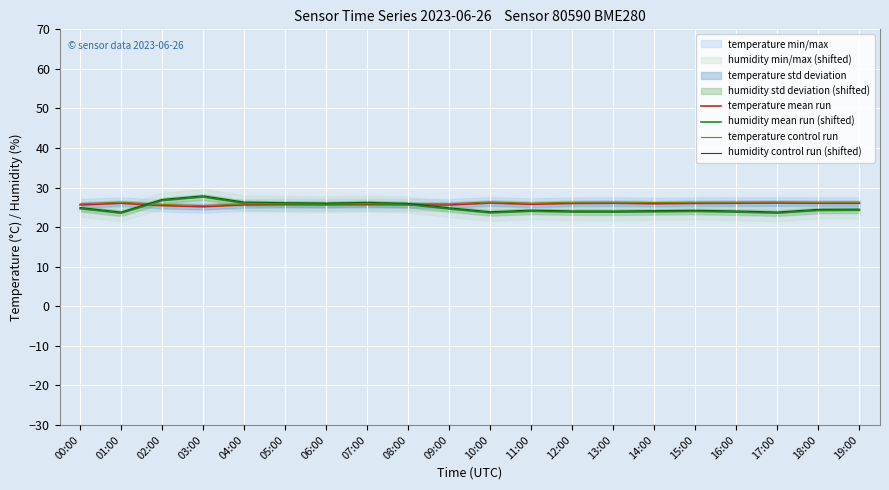

What is the difference between the maximum and minimum values in the humidity mean run (shifted) series?

4.1